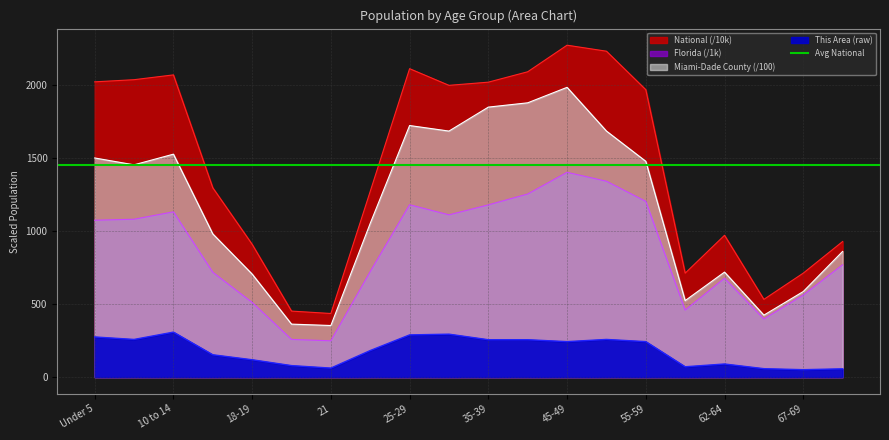

The Florida series shows 166.2 at 15 to 17. True or false?

False